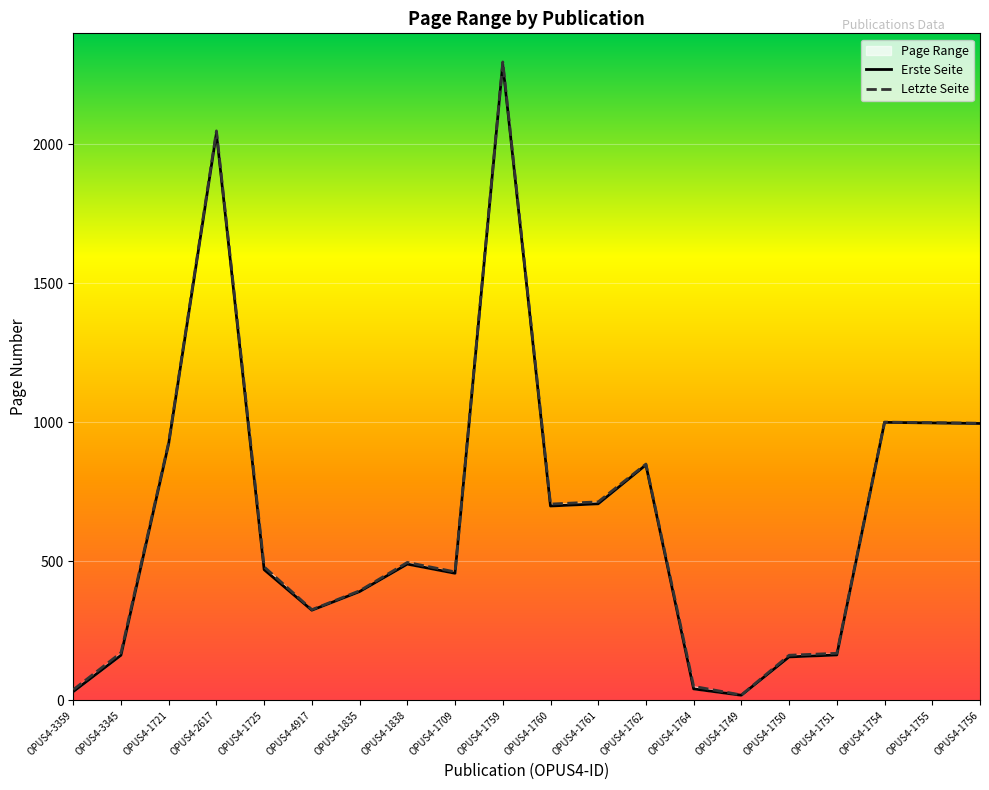

At OPUS4-2617, list the series in order from largest to smallest.

Letzte Seite, Erste Seite